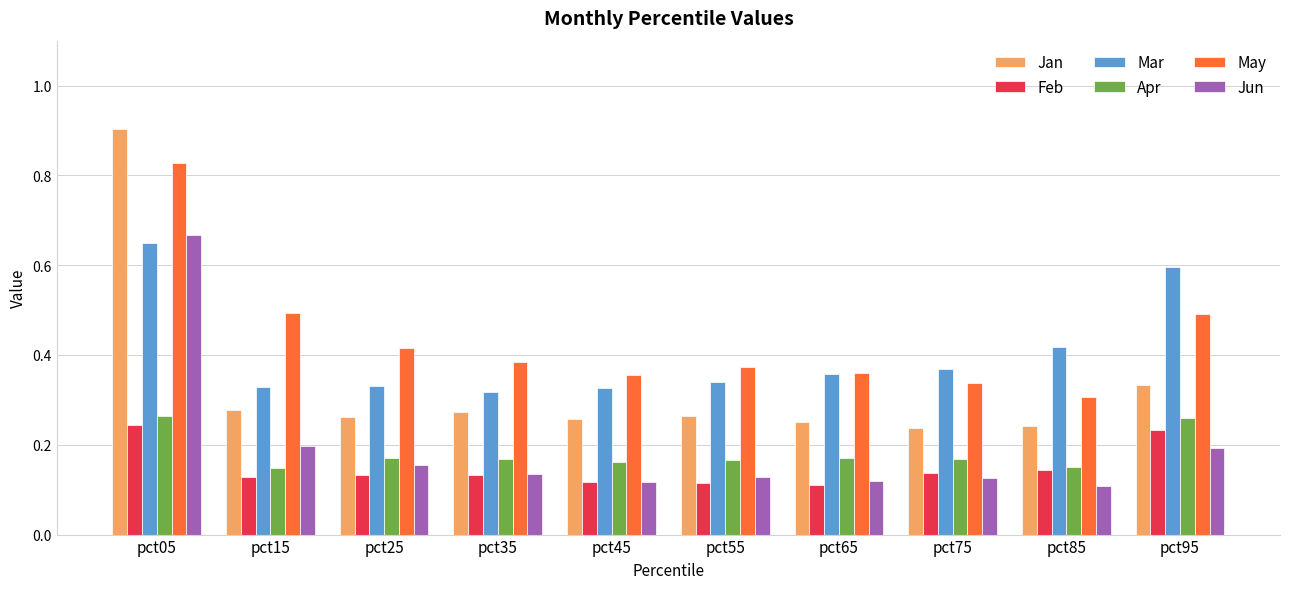

How many Mar values are between 0 and 1?

10